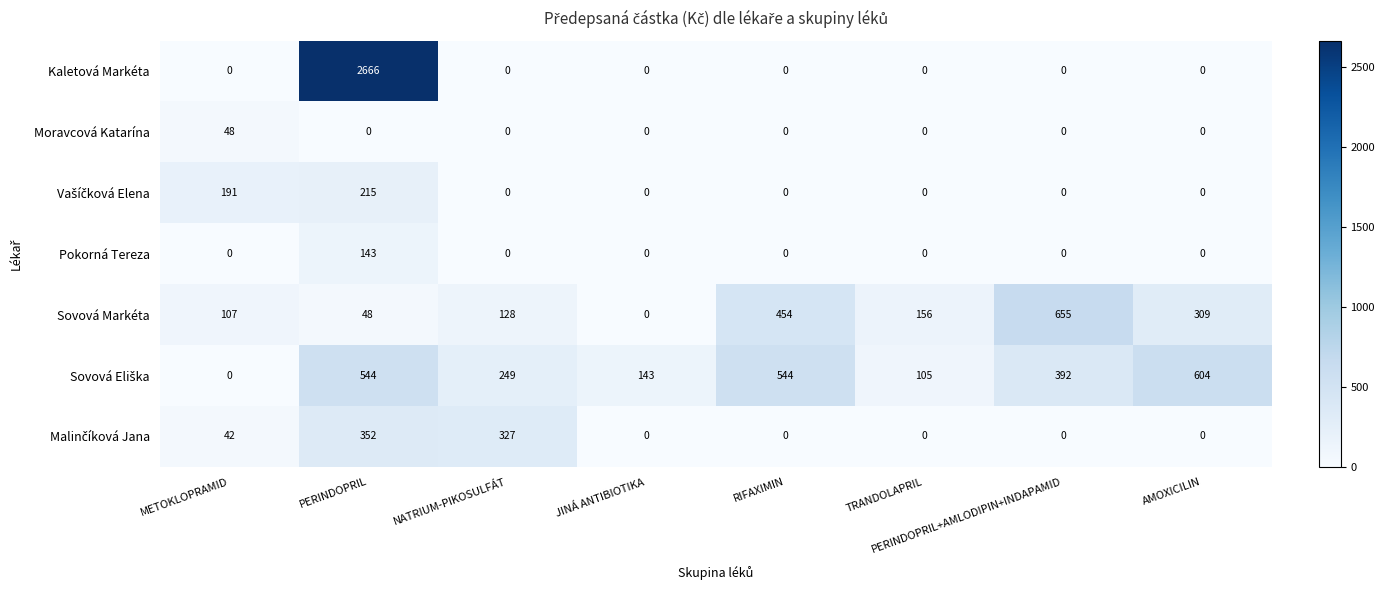

True or false: Kaletová Markéta has a value of 0 at RIFAXIMIN.

True